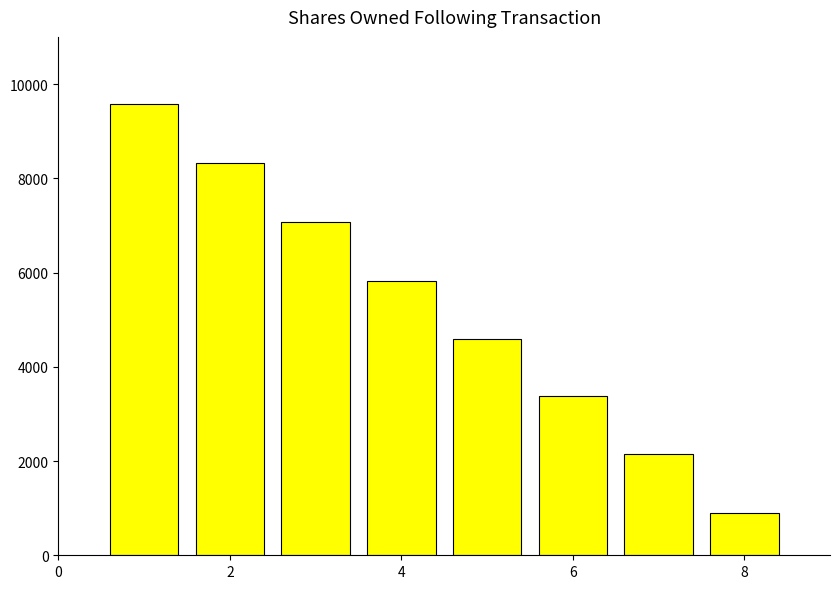

Count the number of categories in the chart.

8